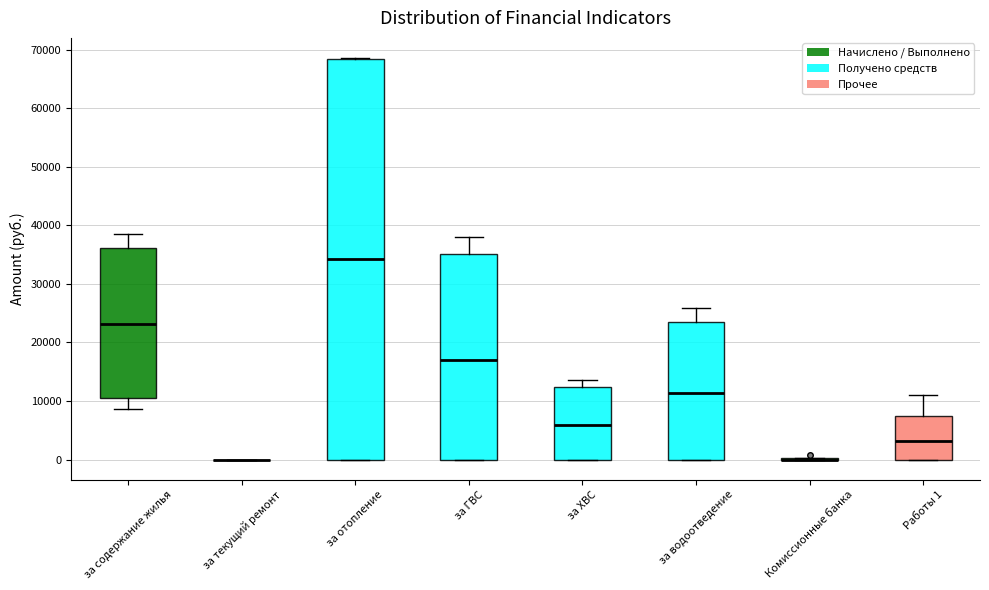

Reading left to right, transcribe this box plot: for each box, give where its median line is, the range the box spans, and where its two whiskers end, as read against the y-axis. The values are not printed on the chart, so give them approximately, as read against the axis.

за содержание жилья: median 23000, box 10000 to 36000, whiskers 9000 to 39000
за текущий ремонт: box collapsed to a line at 0, whiskers 0 to 0
за отопление: median 34000, box 0 to 68000, whiskers 0 to 69000
за ГВС: median 17000, box 0 to 35000, whiskers 0 to 38000
за ХВС: median 6000, box 0 to 12000, whiskers 0 to 14000
за водоотведение: median 11000, box 0 to 24000, whiskers 0 to 26000
Комиссионные банка: box collapsed to a line at 0, whiskers 0 to 0
Работы 1: median 3000, box 0 to 7000, whiskers 0 to 11000